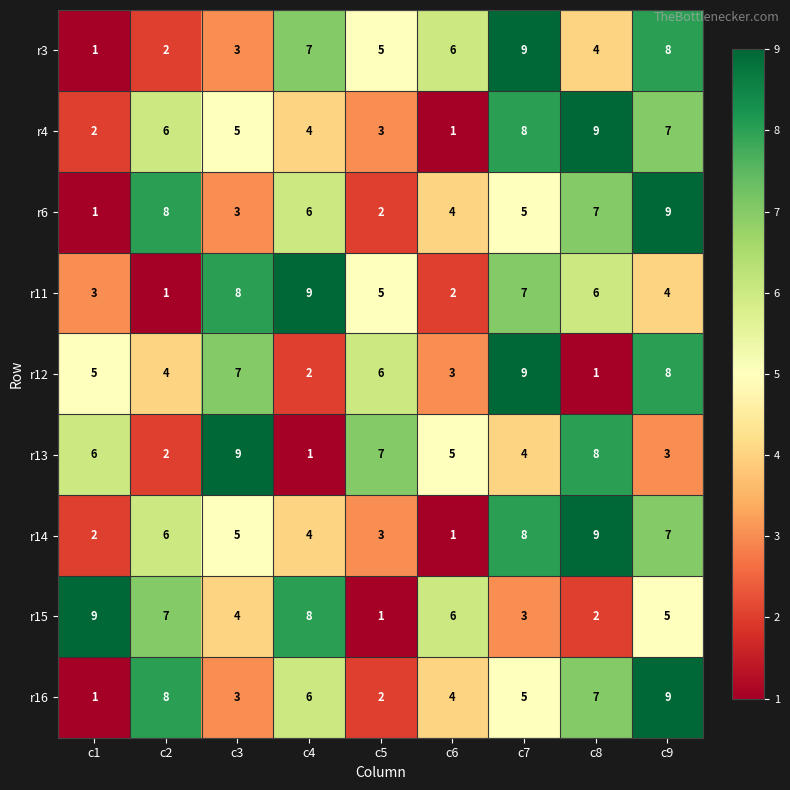

True or false: r13 has a value of 5 at c6.

True